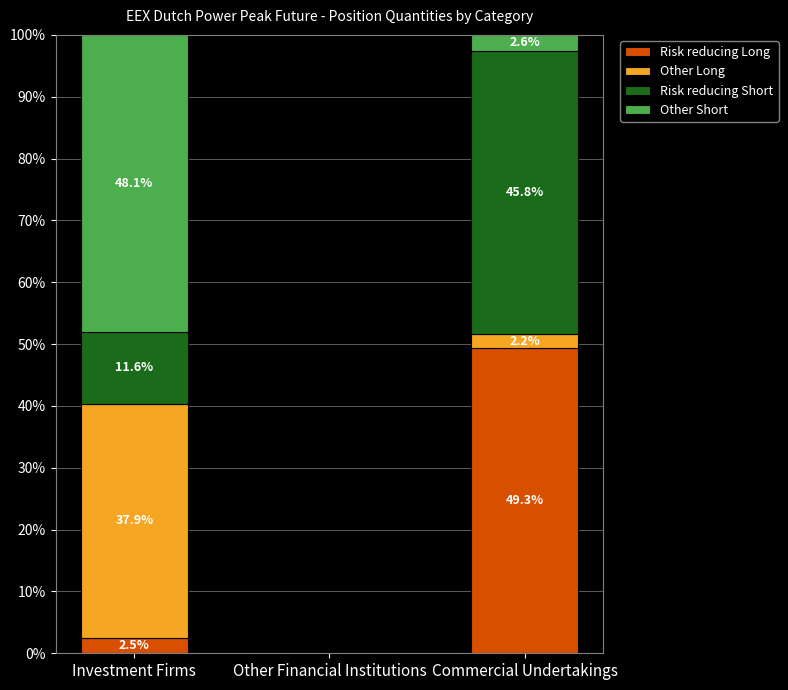

What is the maximum value for Risk reducing Long?

49.3